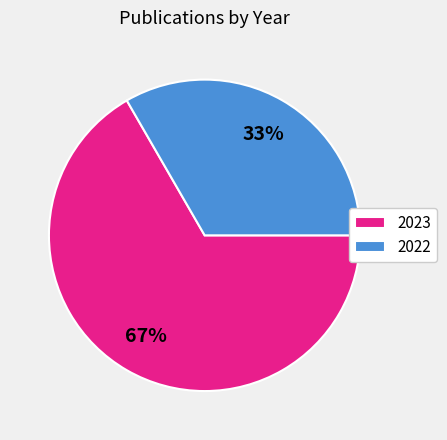

The 2022 slice represents 33% of the pie. True or false?

True